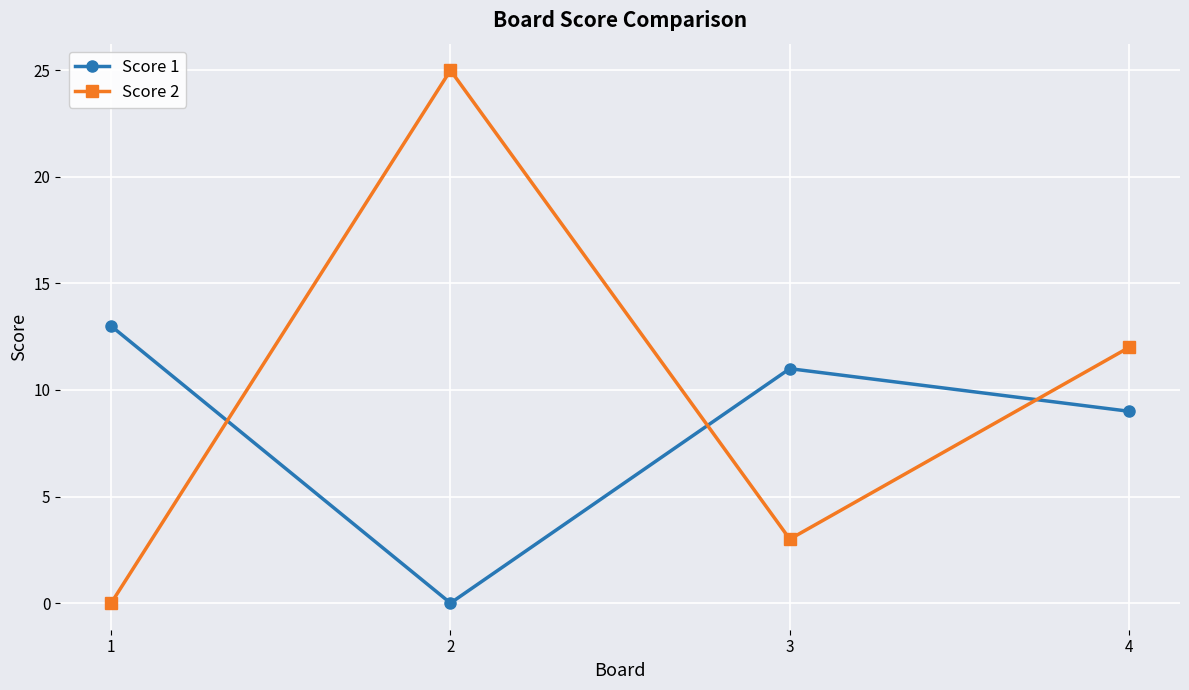

What is the difference between the maximum and second lowest values in the Score 1 series?

4